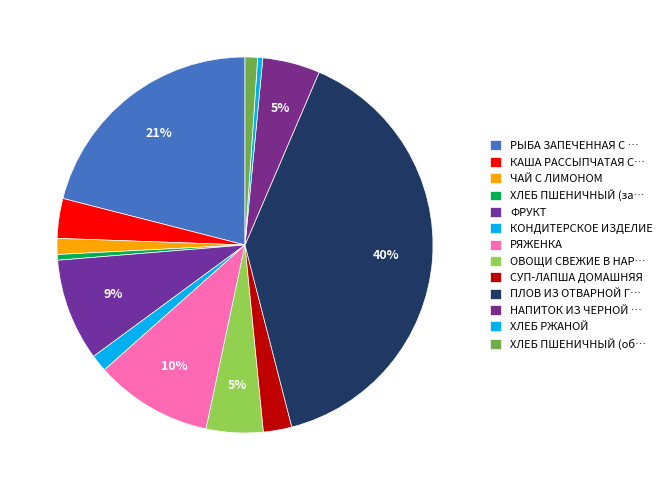

How many slices are in this pie chart?

13